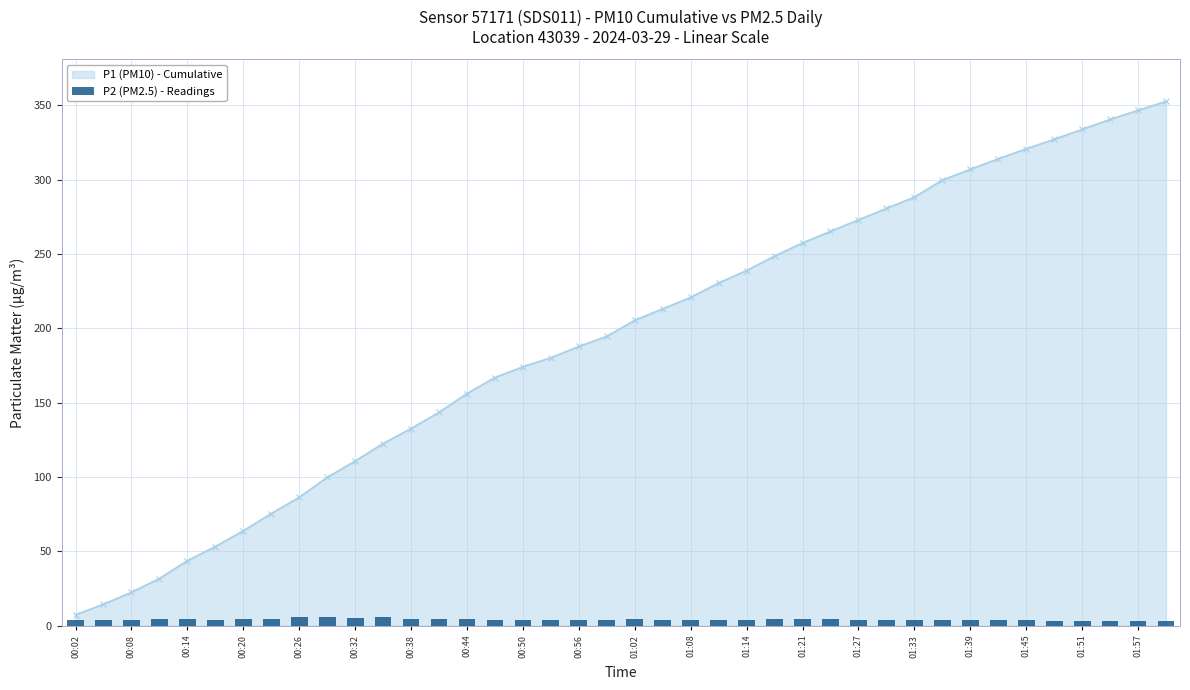

True or false: P1 (PM10) - Cumulative has a value of 462.8 at 01:45.

False